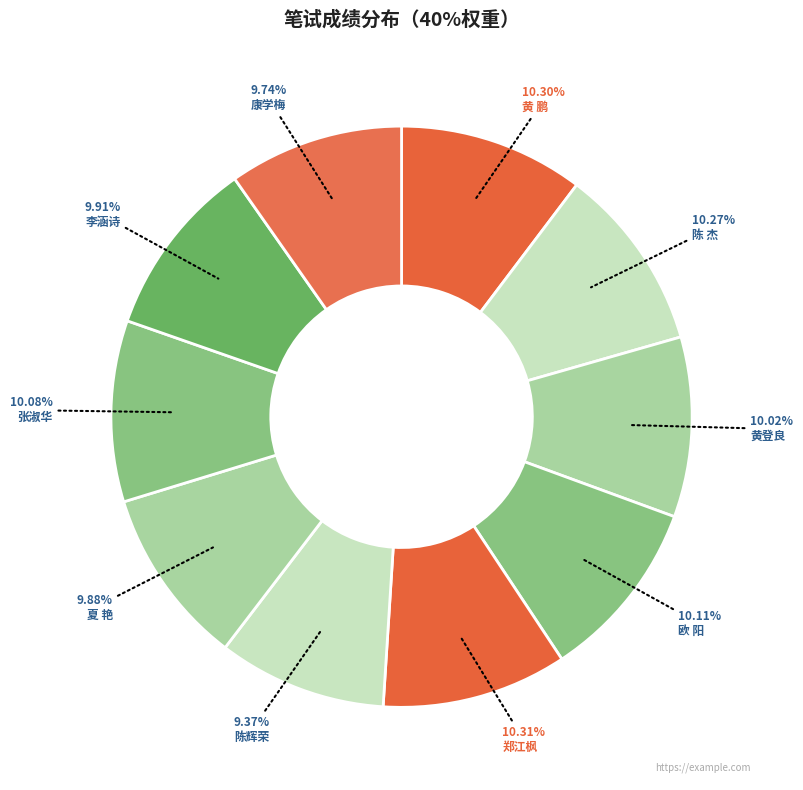

How many slices are in this pie chart?

10